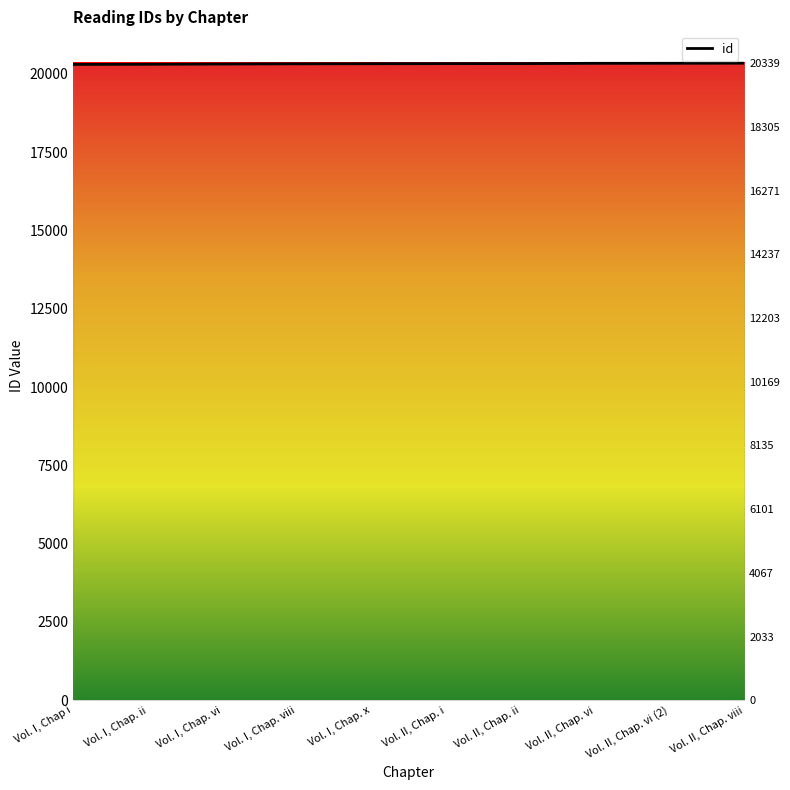

Approximately how many times larger is the value at Vol. II, Chap. vi (2) compared to Vol. I, Chap. x?

1.0